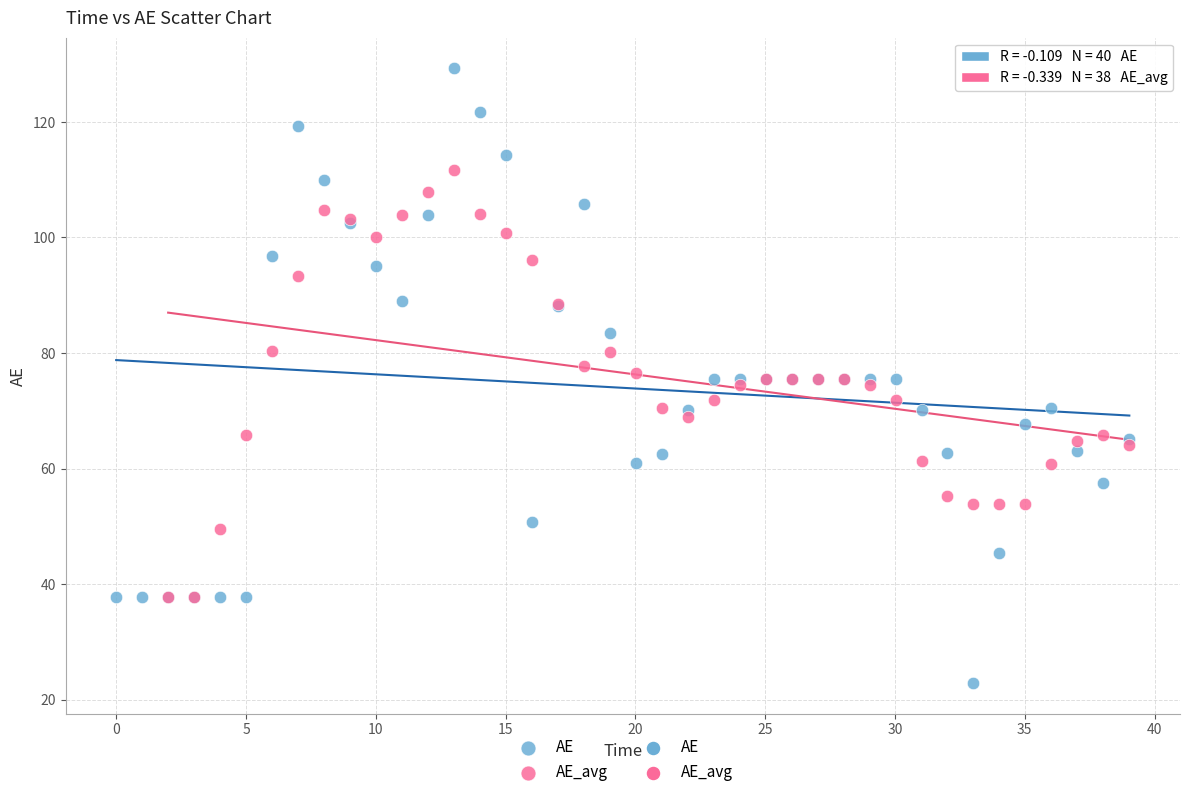

Which series has the widest spread of Y values?

AE